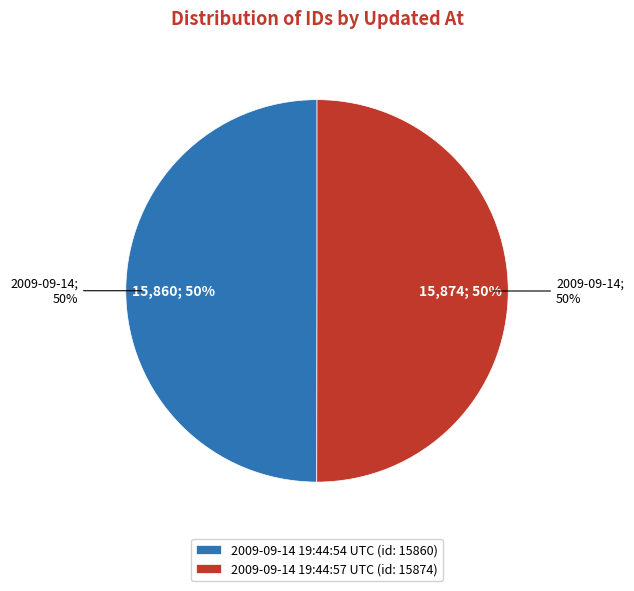

What is the smallest slice in the pie chart?

2009-09-14 19:44:54 UTC